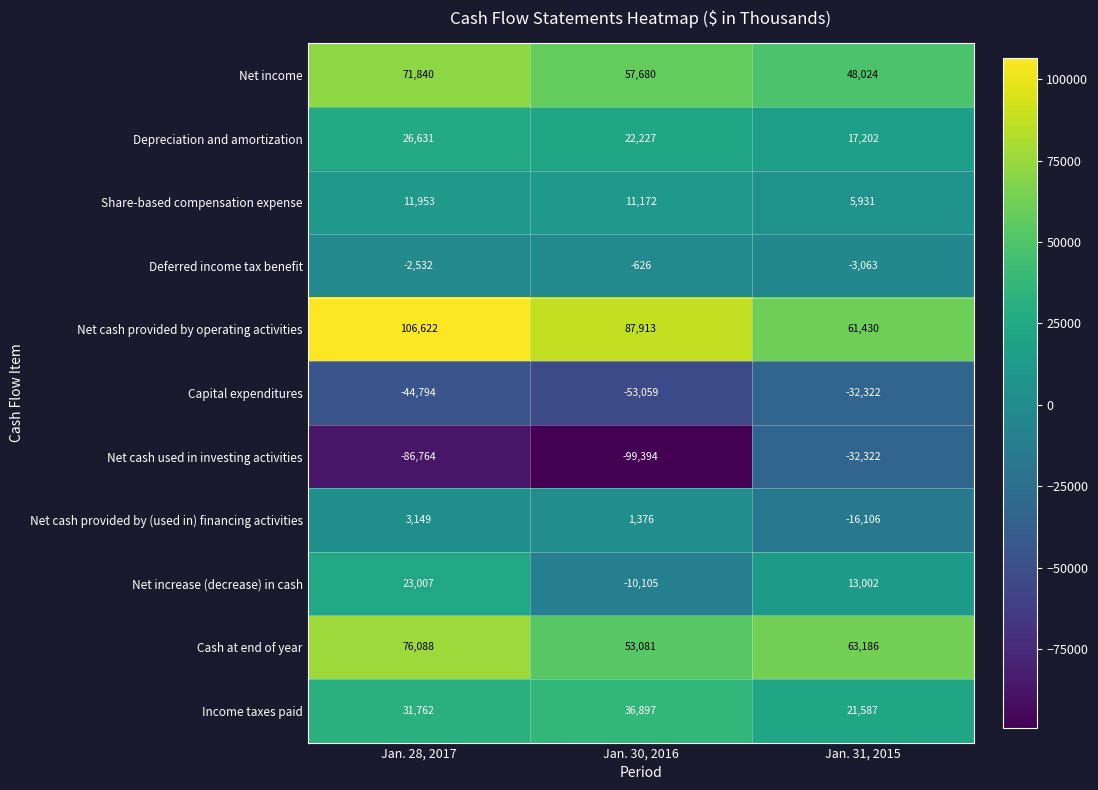

At which label does Cash at end of year first exceed 63186?

Jan. 28, 2017